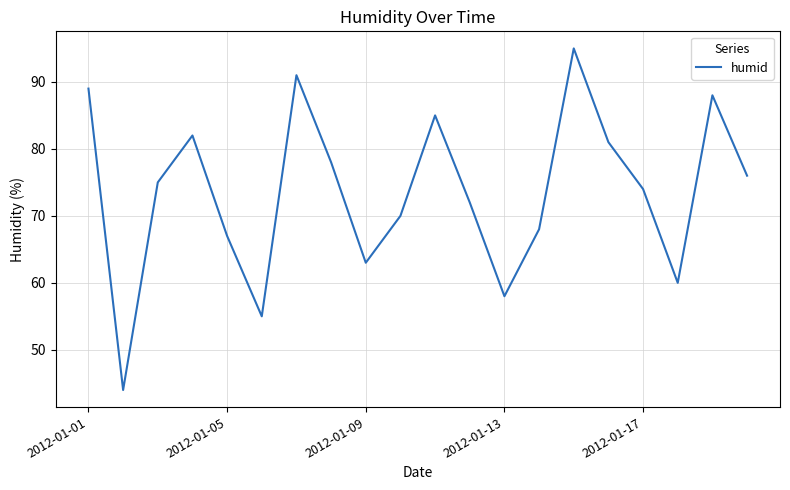

What is the smallest value displayed?

44